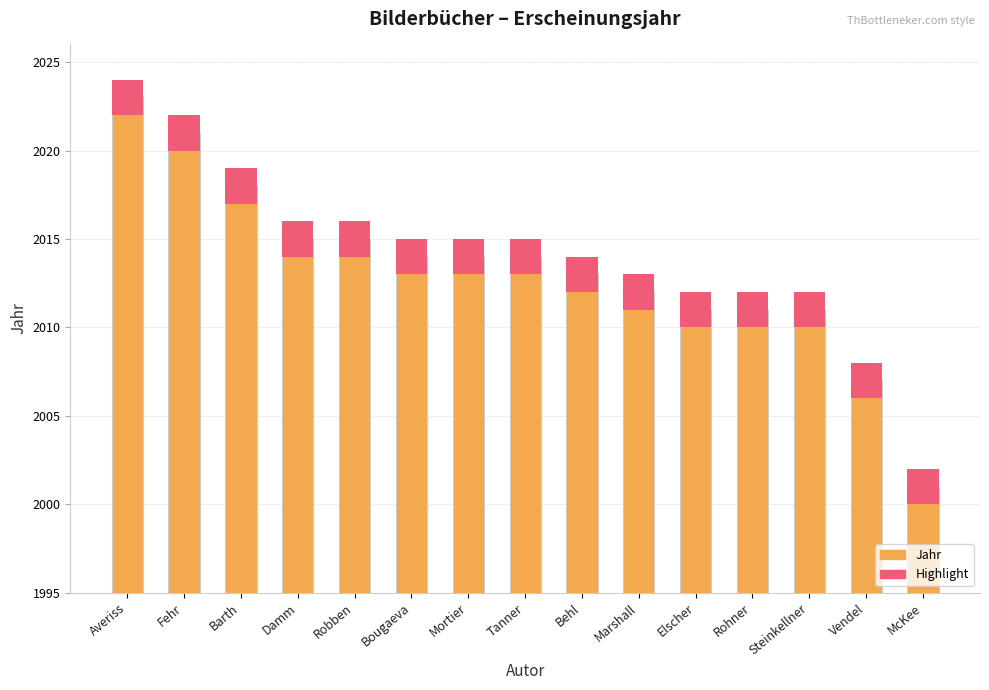

How many bars are there in each group?

2